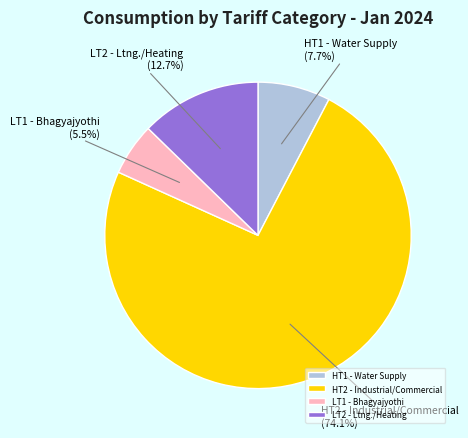

Is the sum of HT1 - Water Supply and HT2 - Industrial/Commercial greater than half?

Yes